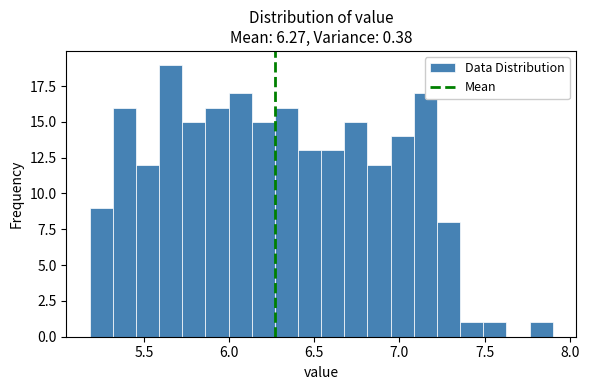

Around what value on the x-axis is the tallest bar? Give the approximate position of its centre, as read against the axis.

5.65